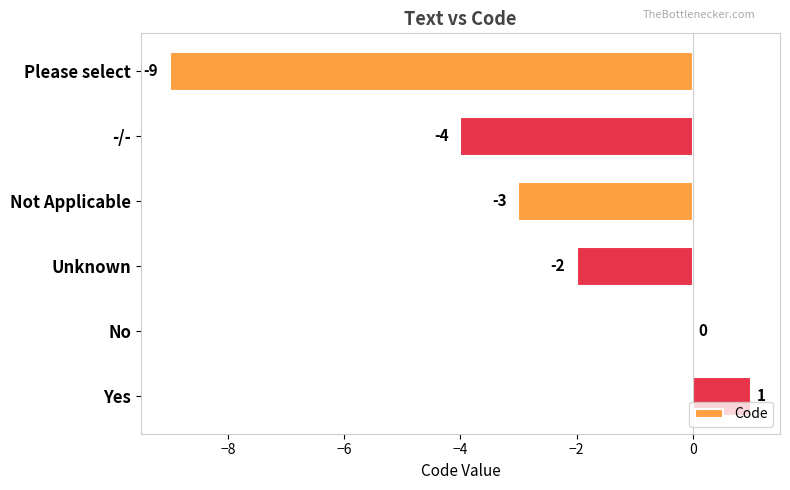

At which category does the chart reach its peak across all series?

Yes